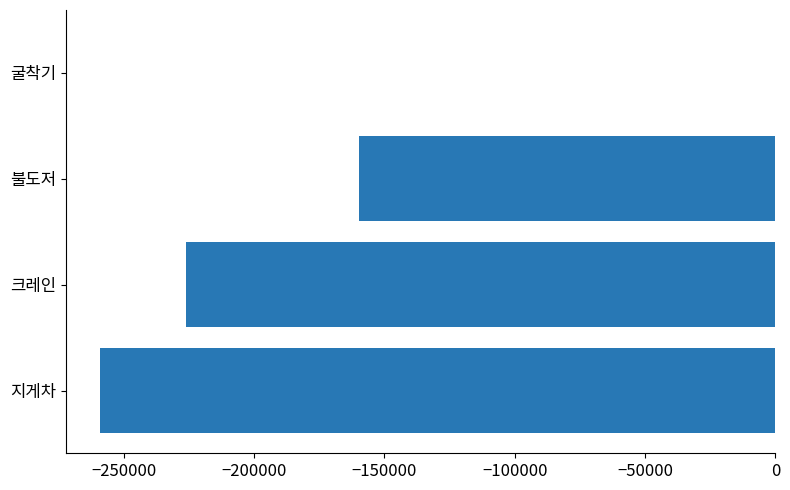

The value at 불도저 is -239761.8. True or false?

False